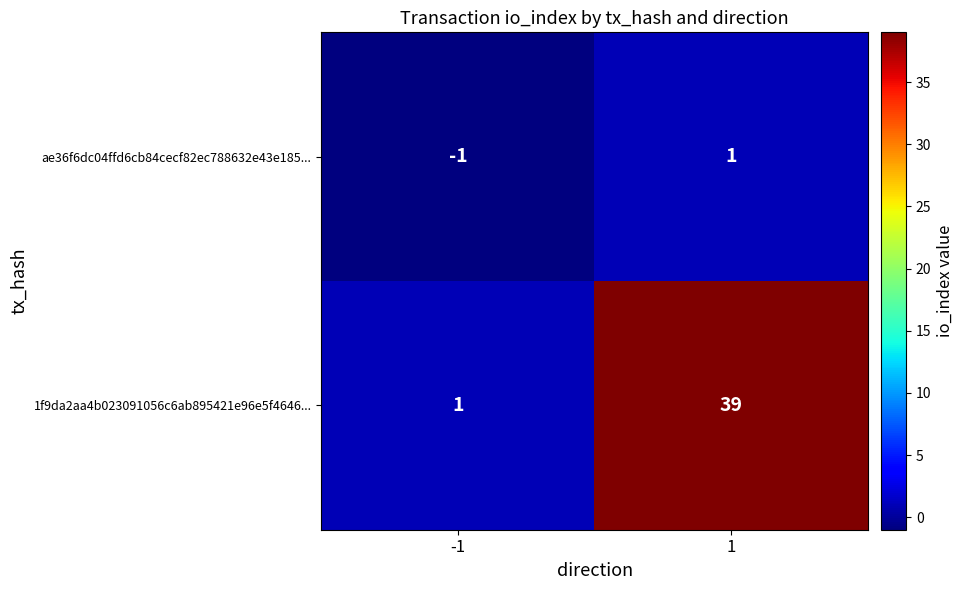

What is the difference between the highest and lowest values at -1?

2